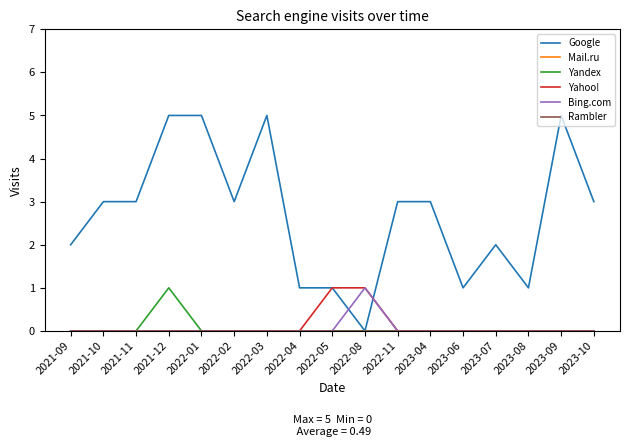

True or false: Rambler has more than 0 points higher than both neighbors.

False